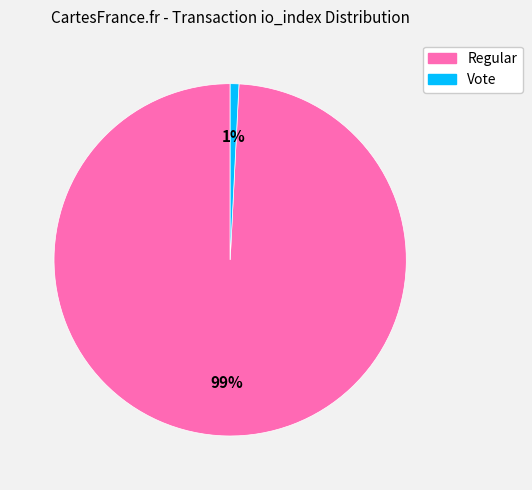

What is the smallest slice in the pie chart?

Vote